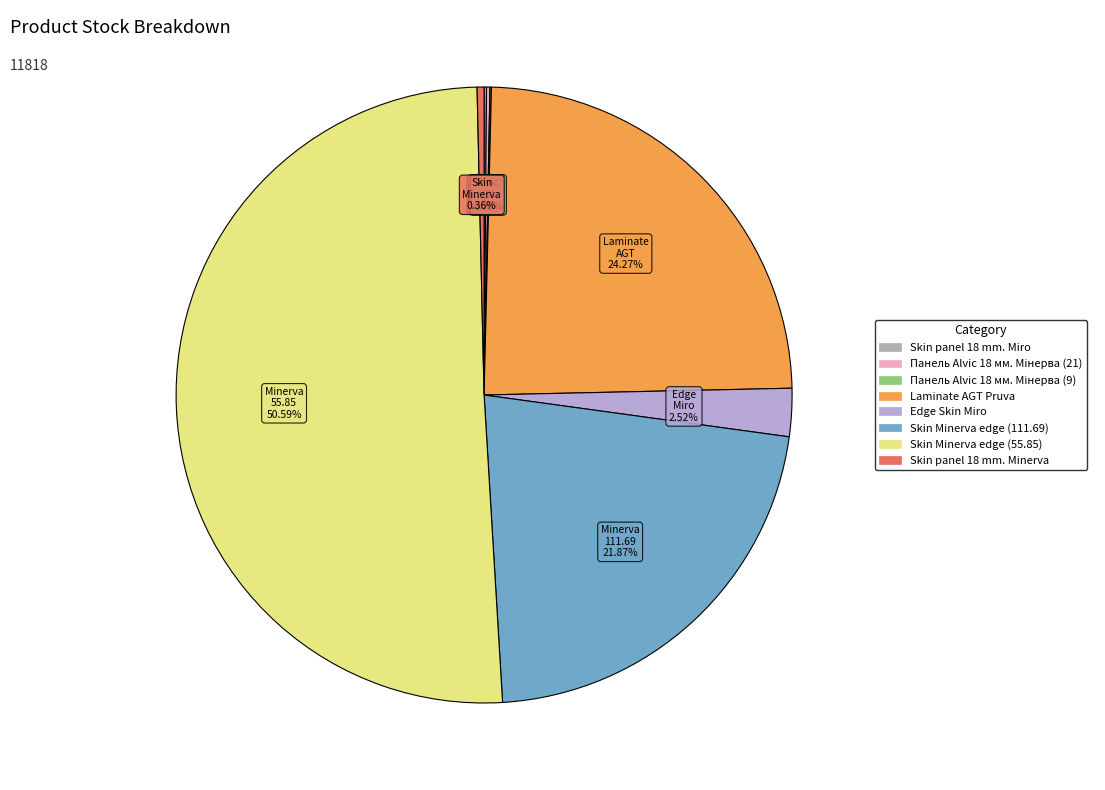

Combined, do Skin panel 18 mm. Minerva and Skin Minerva edge (55.85) account for over 50%?

Yes